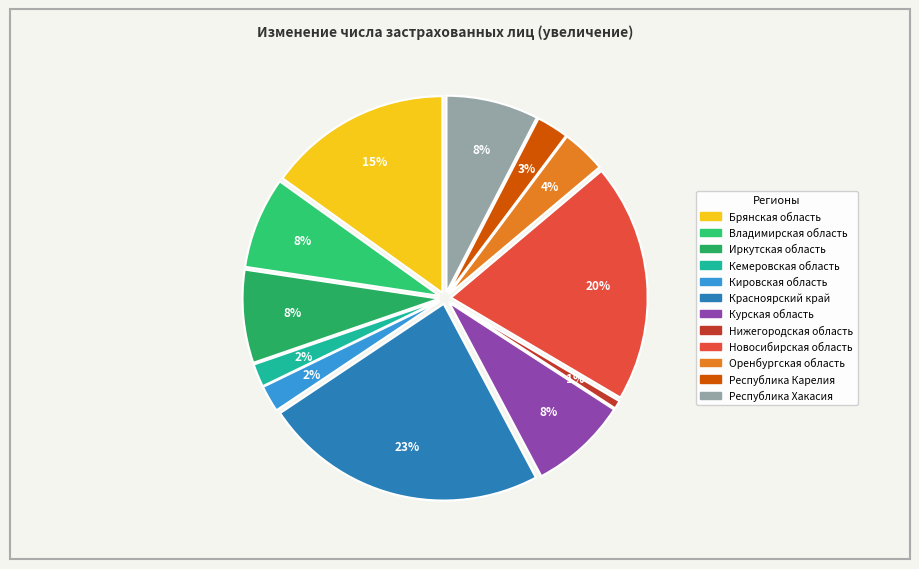

Do Республика Карелия and Курская область together represent more than half of the pie?

No